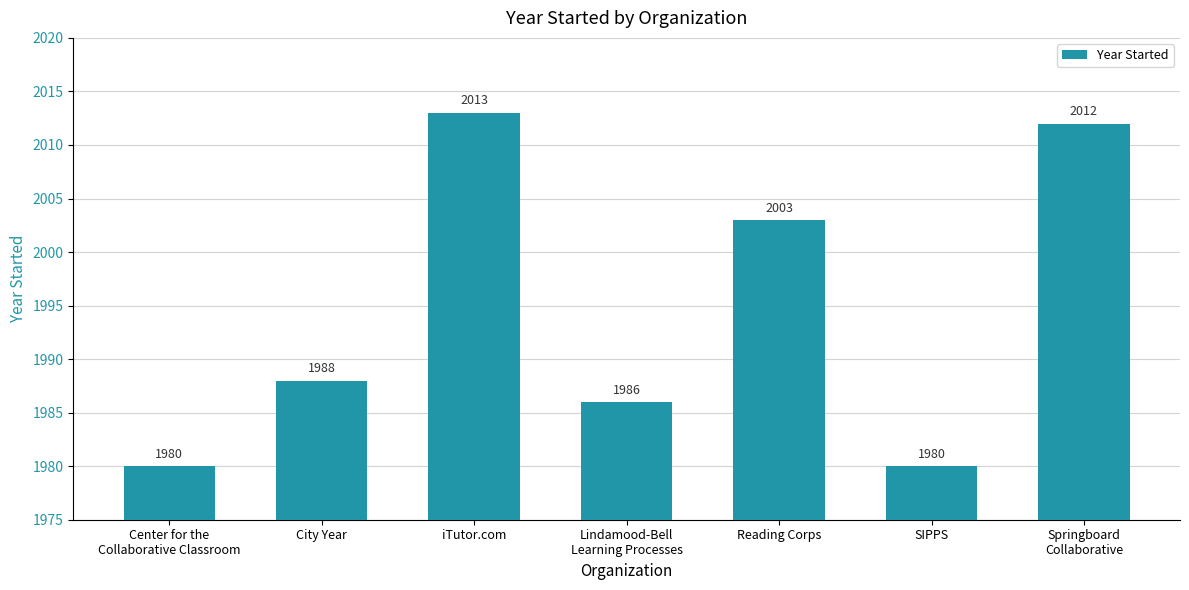

True or false: the data shows 1980 at Center for the
Collaborative Classroom.

True